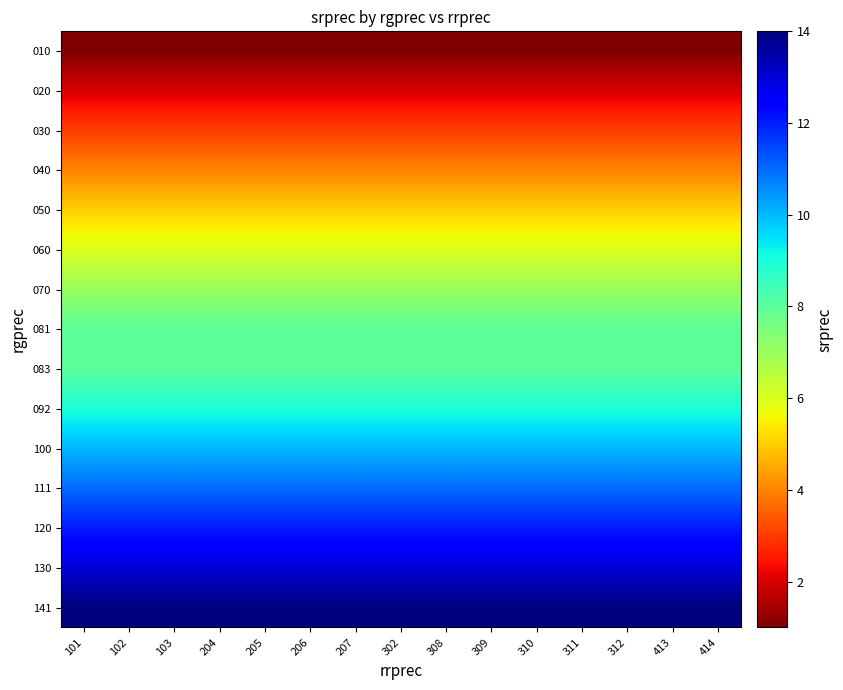

At which category does the chart reach its peak across all series?

101